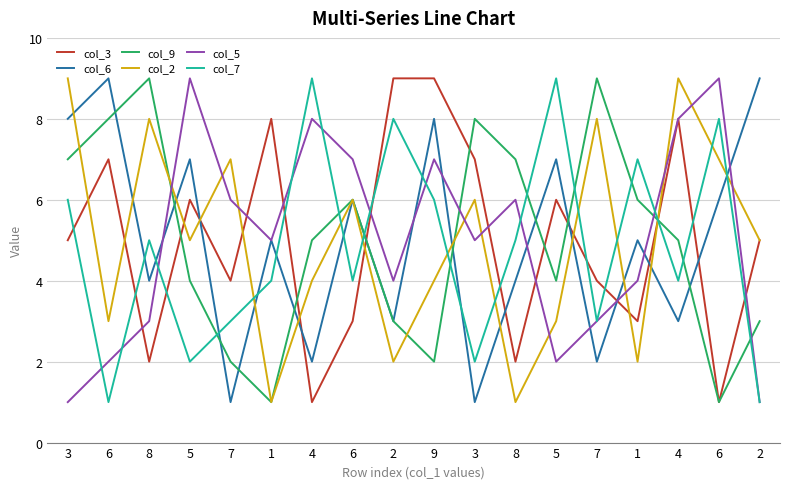

How many lines are shown in the chart?

6